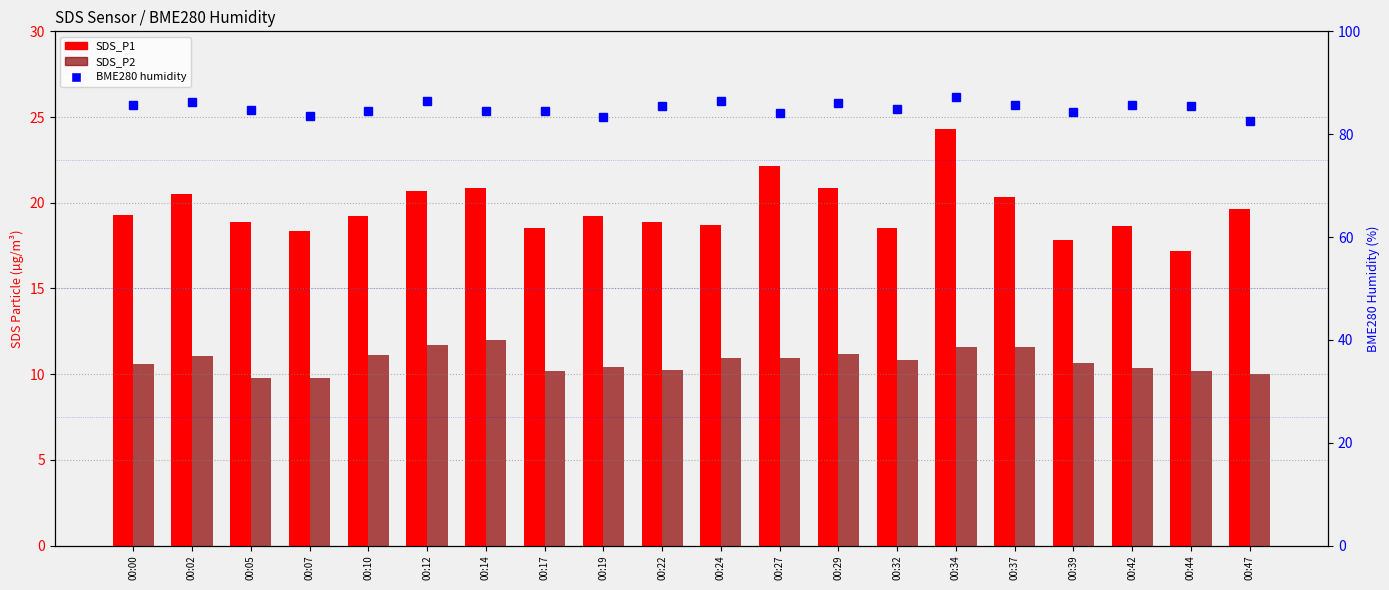

What is the difference between the second highest and second lowest values in the SDS_P2 series?

1.9